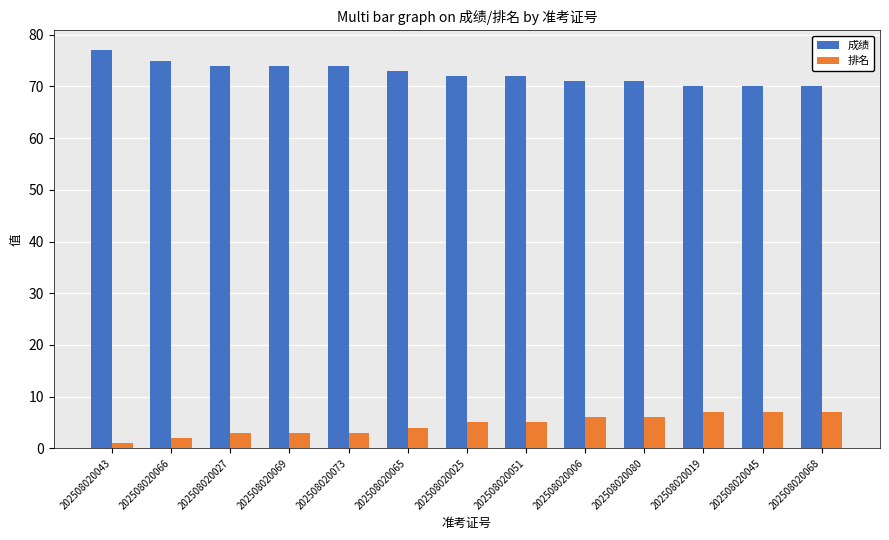

Which category has the lowest value in the 排名 series?

202508020043